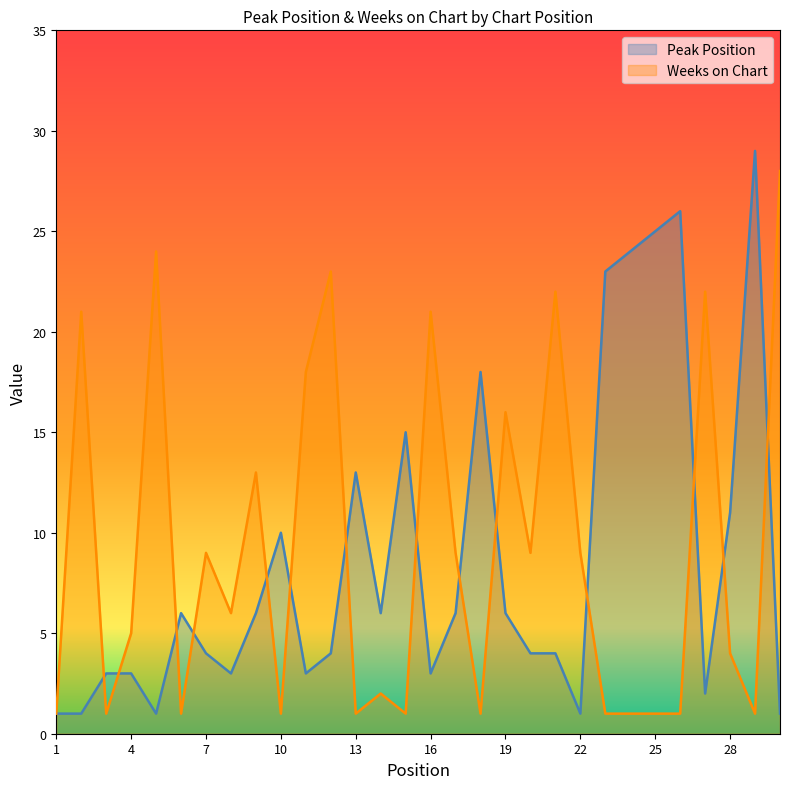

How many values in the Weeks on Chart series exceed 6?

14